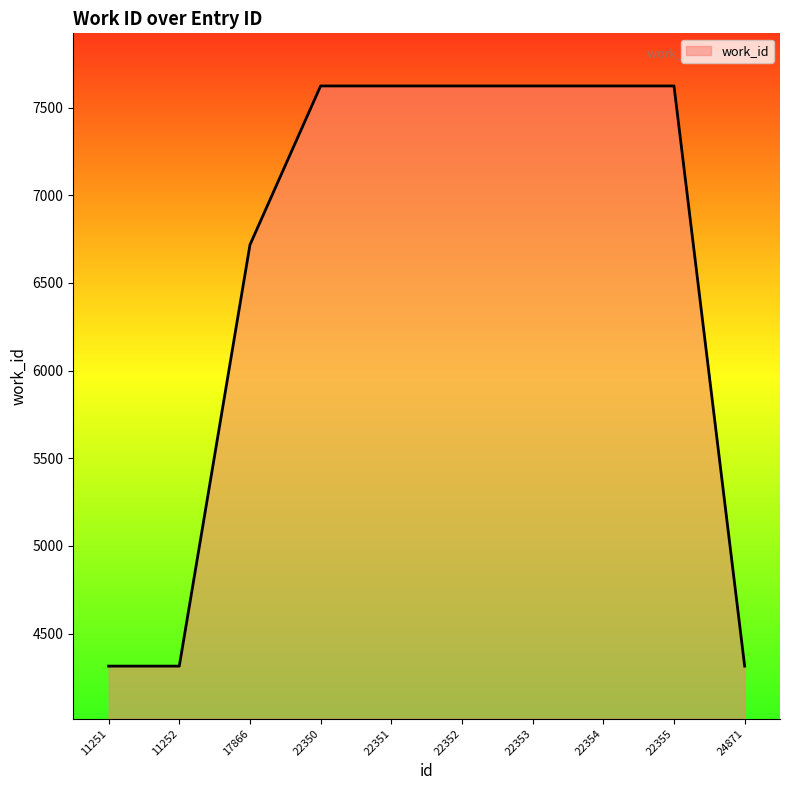

Reading left to right, what are all the values shown in this chart?

11251=4315	11252=4315	17866=6717	22350=7623	22351=7623	22352=7623	22353=7623	22354=7623	22355=7623	24871=4315